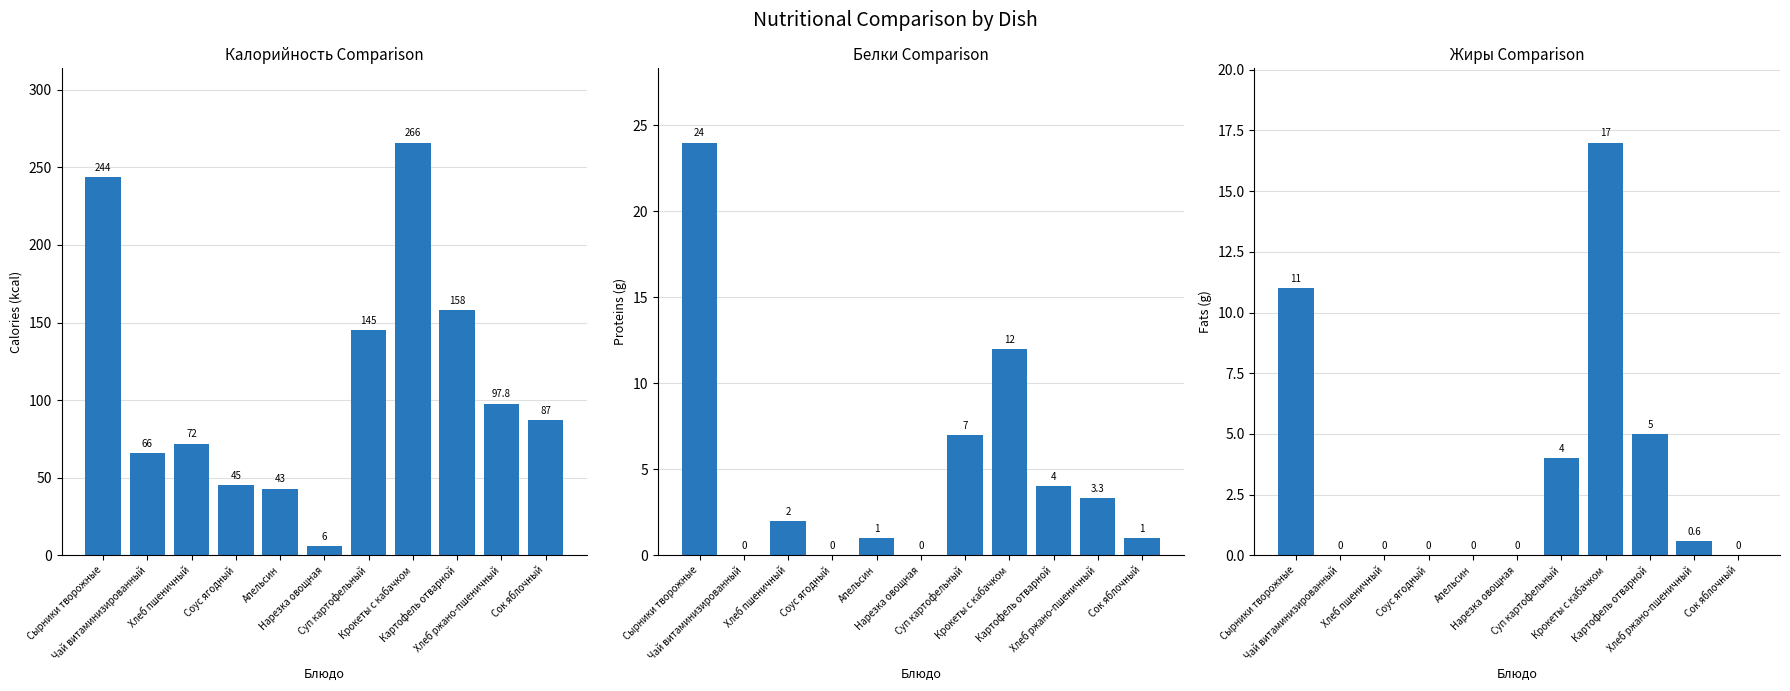

The value of Калорийность at Сок яблочный is 87.0. True or false?

True